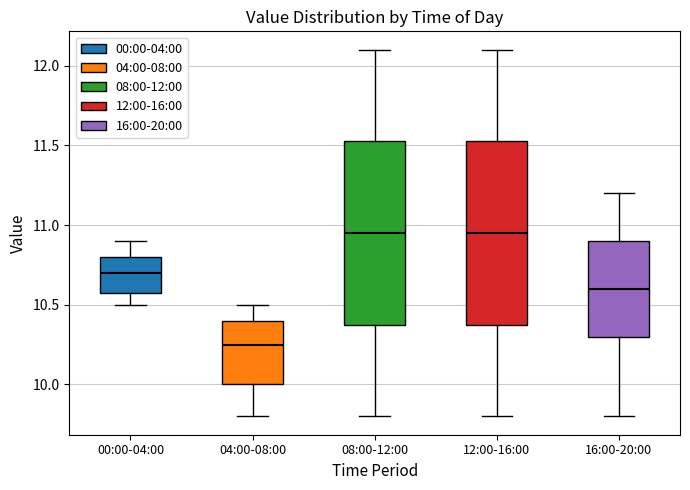

Where is the upper edge of the box for 04:00-08:00 on the y-axis? The values are not printed on the chart, so give them approximately, as read against the axis.

10.40